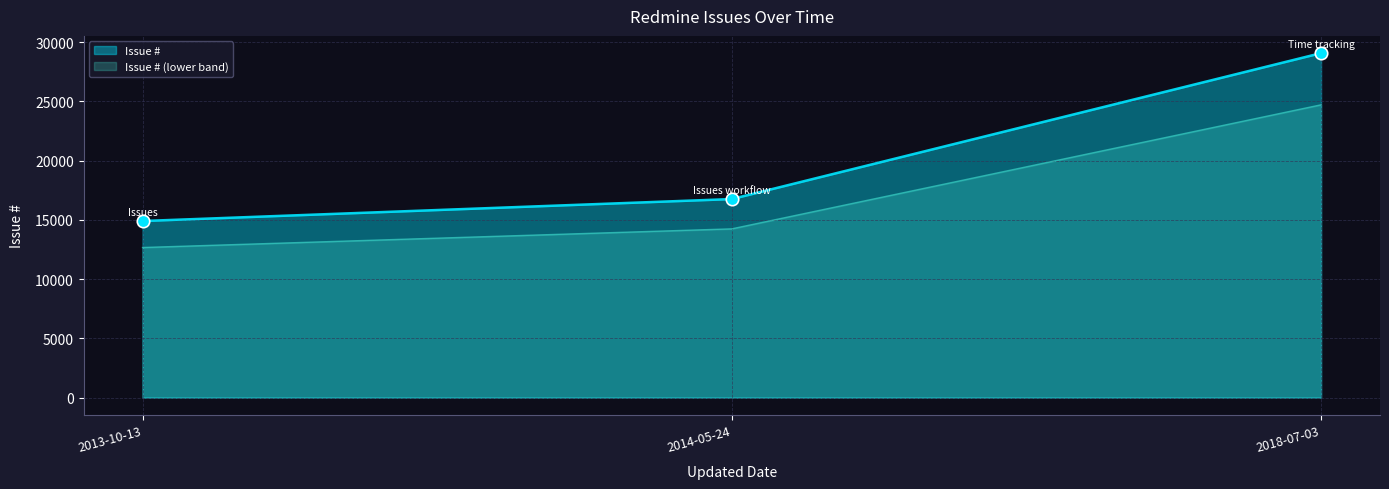

What is the ratio of the value at 2018-07-03 to the value at 2013-10-13?

2.0